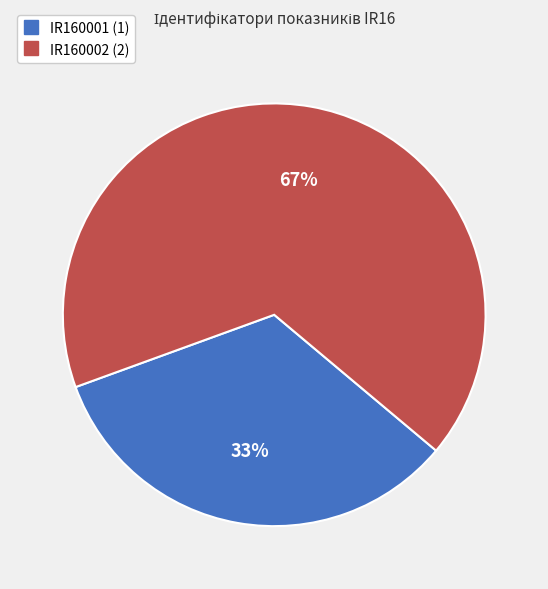

Rank the categories by value from lowest to highest.

IR160001, IR160002